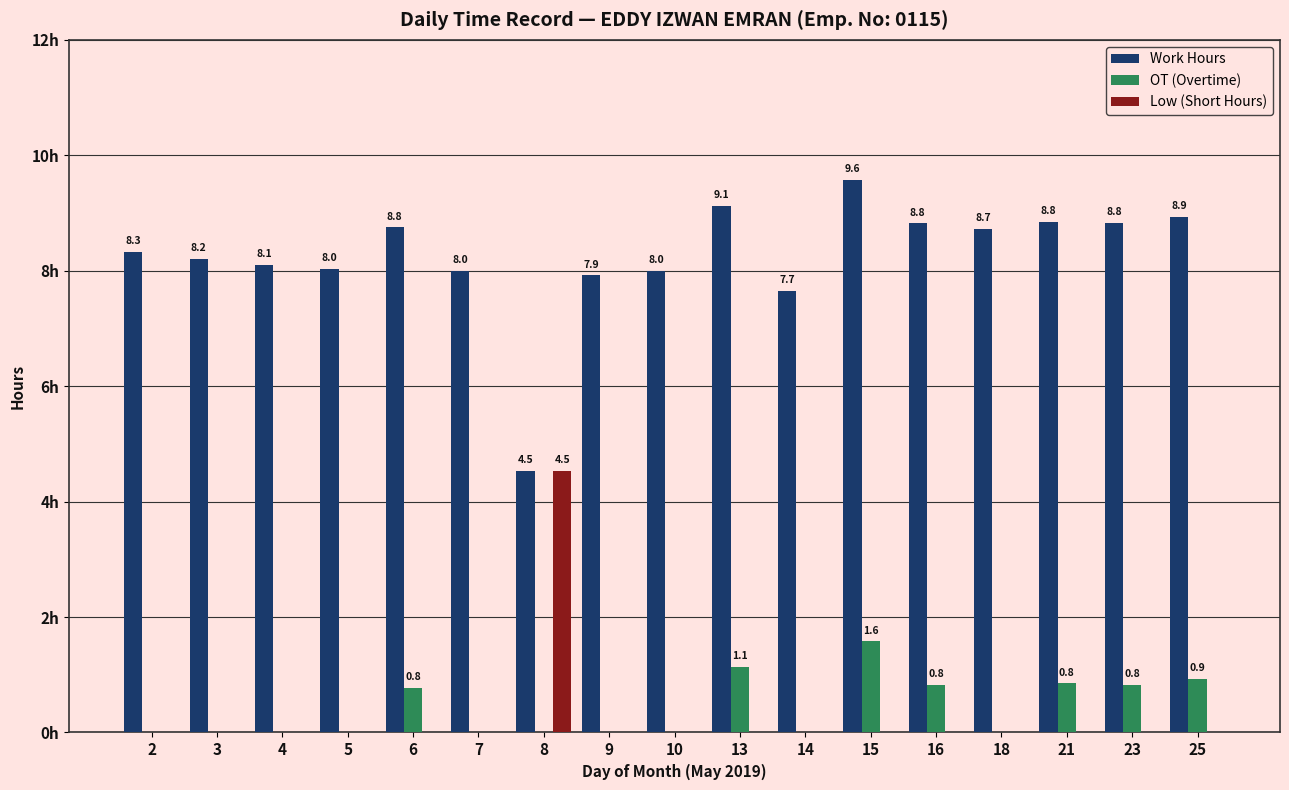

How many Low (Short Hours) values are between 0 and 1?

16